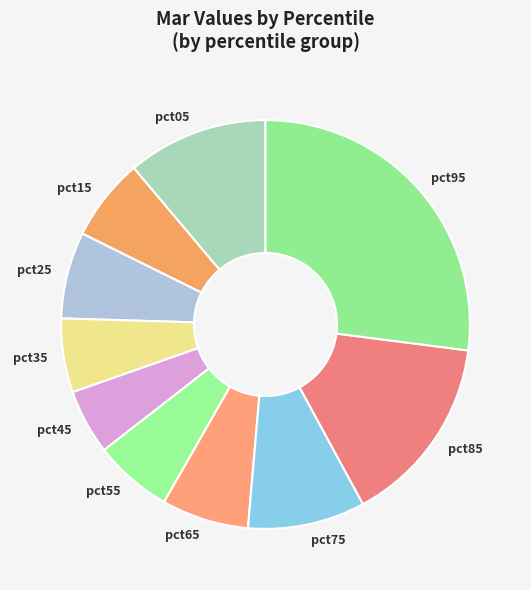

True or false: pct05 accounts for 1% of the total.

False